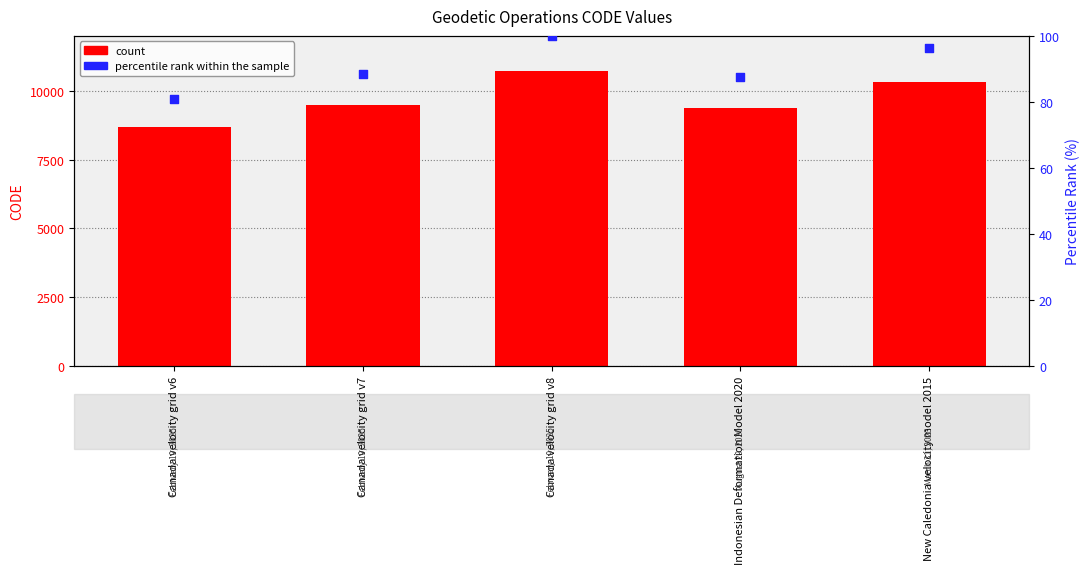

What is the total value across all series at Canada velocity grid v6?

8757.0